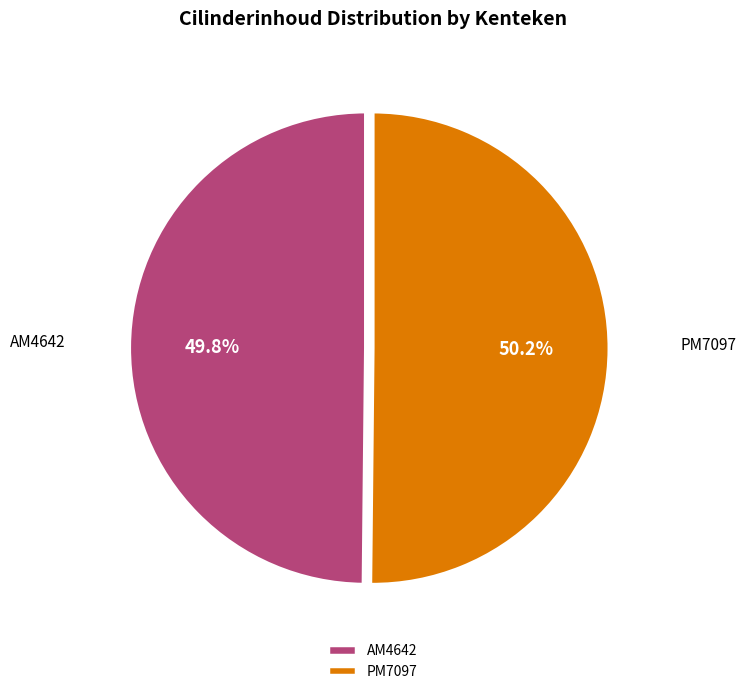

How many slices are in this pie chart?

2